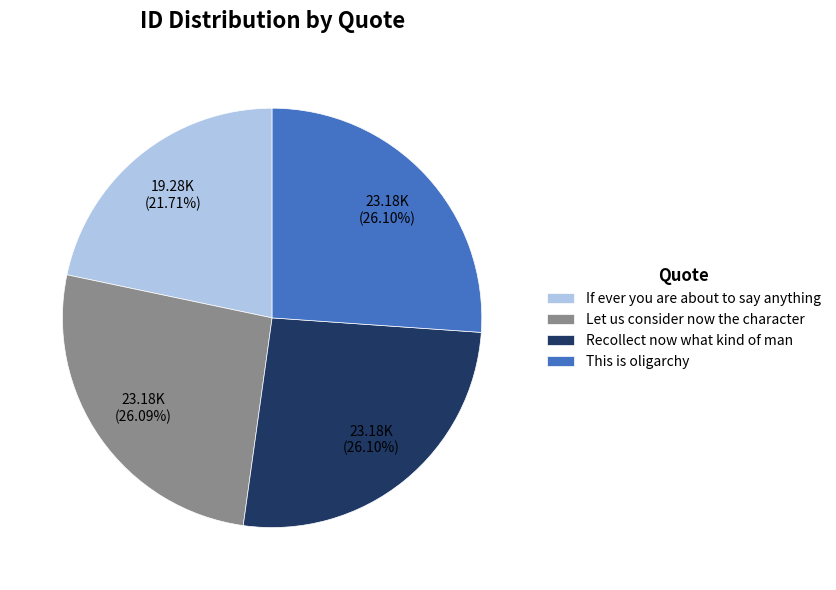

How many slices are in this pie chart?

4